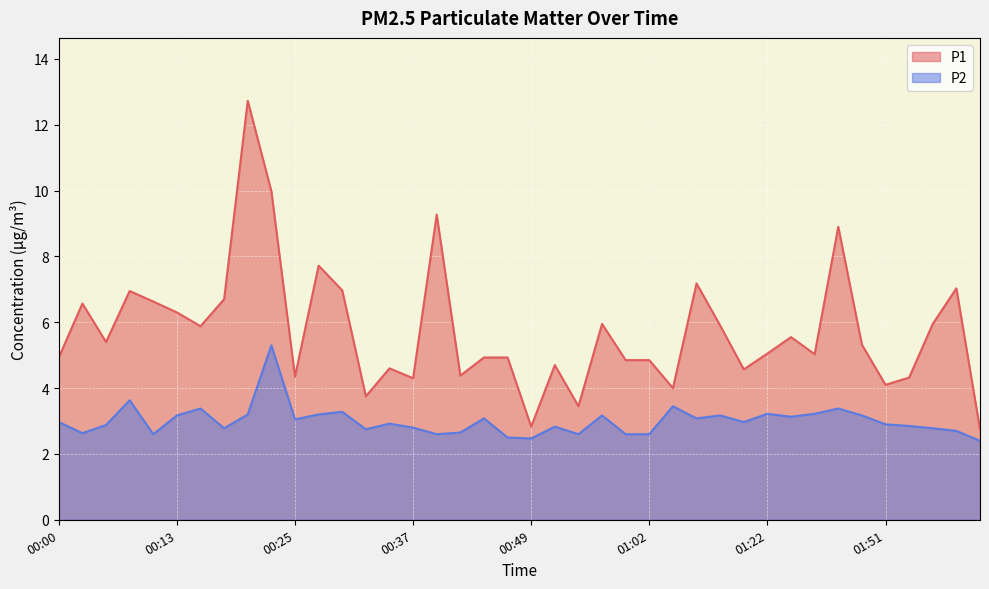

List the series in order of their peak value, lowest first.

P2, P1